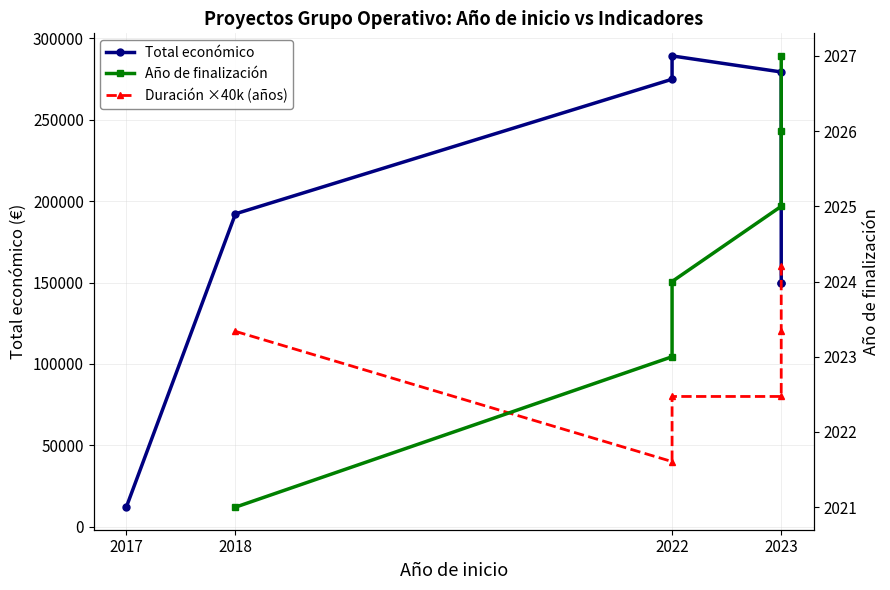

What is the value of the Duración ×40k (años) point at the 3rd from the left?

40000.0